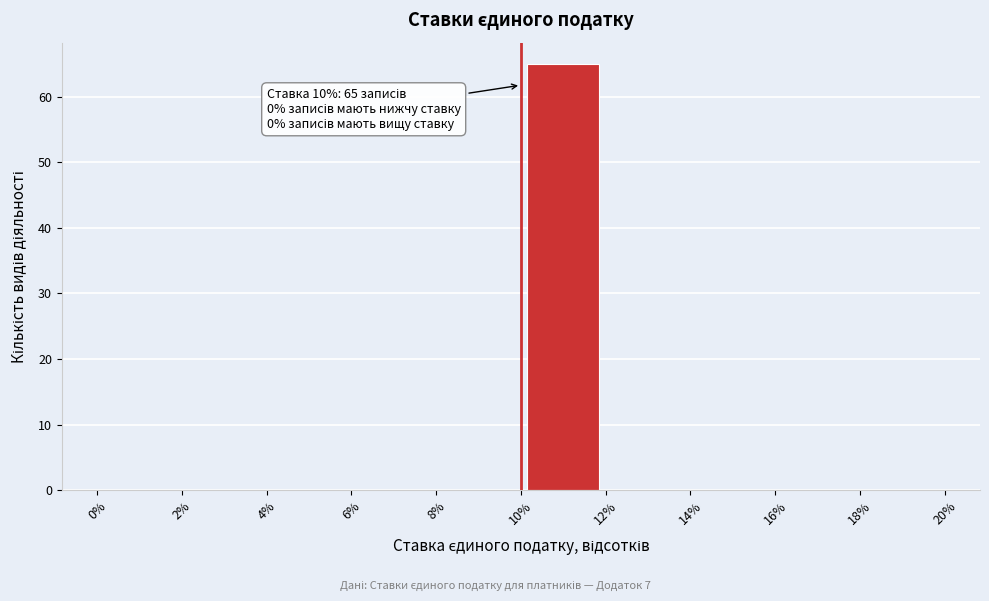

Which range on the x-axis has the tallest bar?

10% to 12%